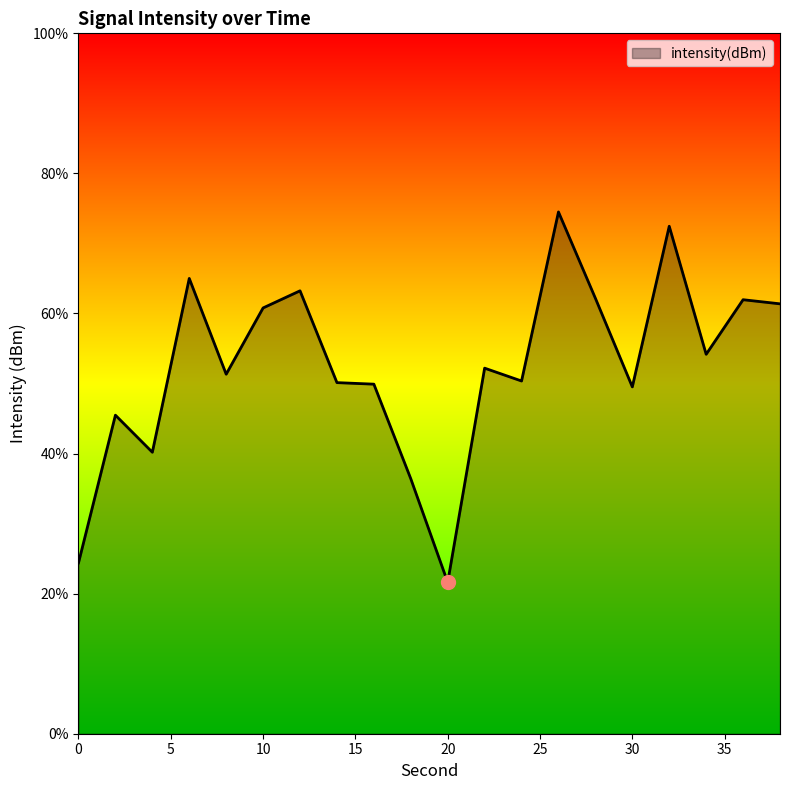

What is the difference between the maximum and minimum values?

52.9